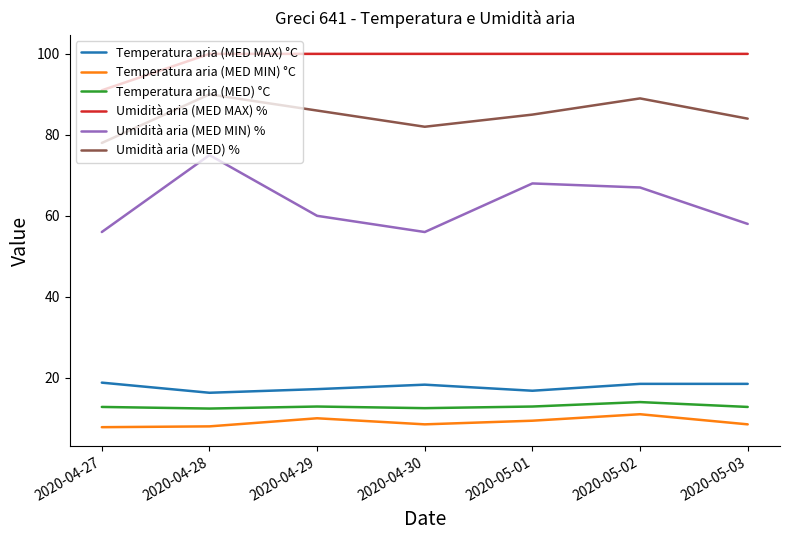

Which series has the widest spread of values?

Umidità aria (MED MIN) %